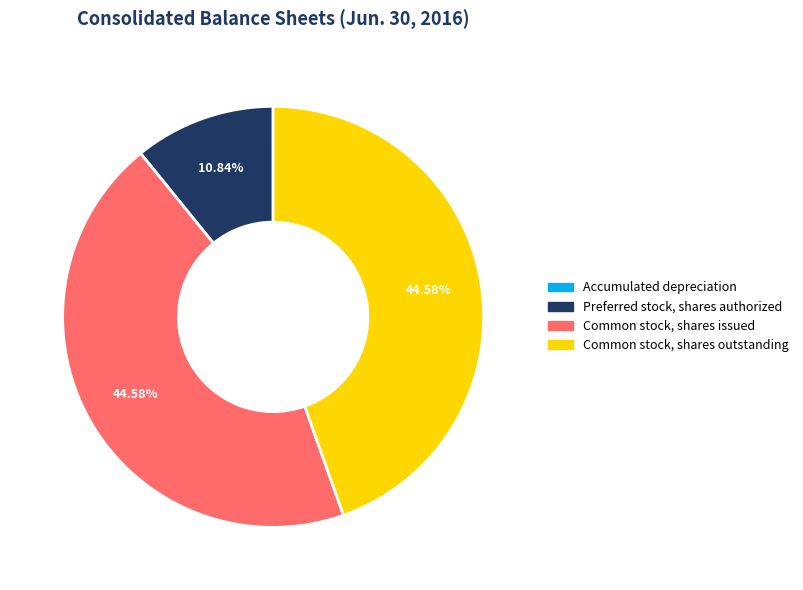

Approximately how many times larger is the value at Common stock, shares issued compared to Preferred stock, shares authorized?

4.1